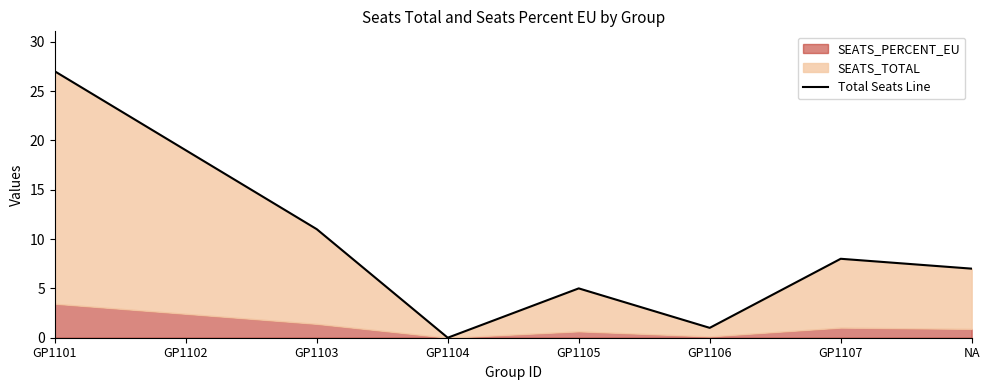

List the labels in order of value, largest first.

GP1101, GP1102, GP1103, GP1107, NA, GP1105, GP1106, GP1104